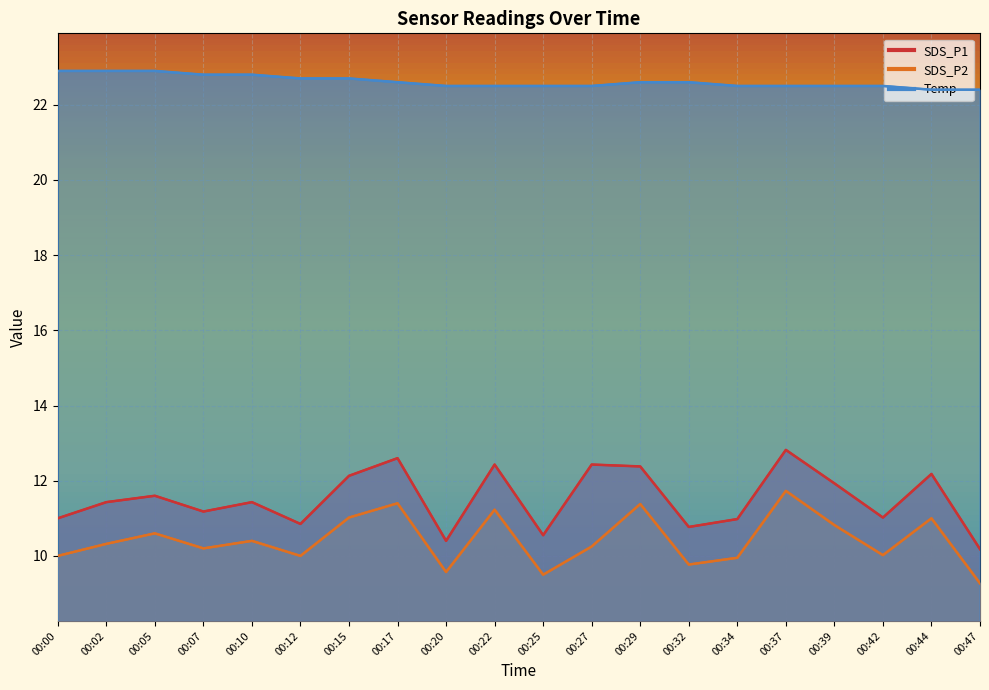

How many lines are shown in the chart?

3